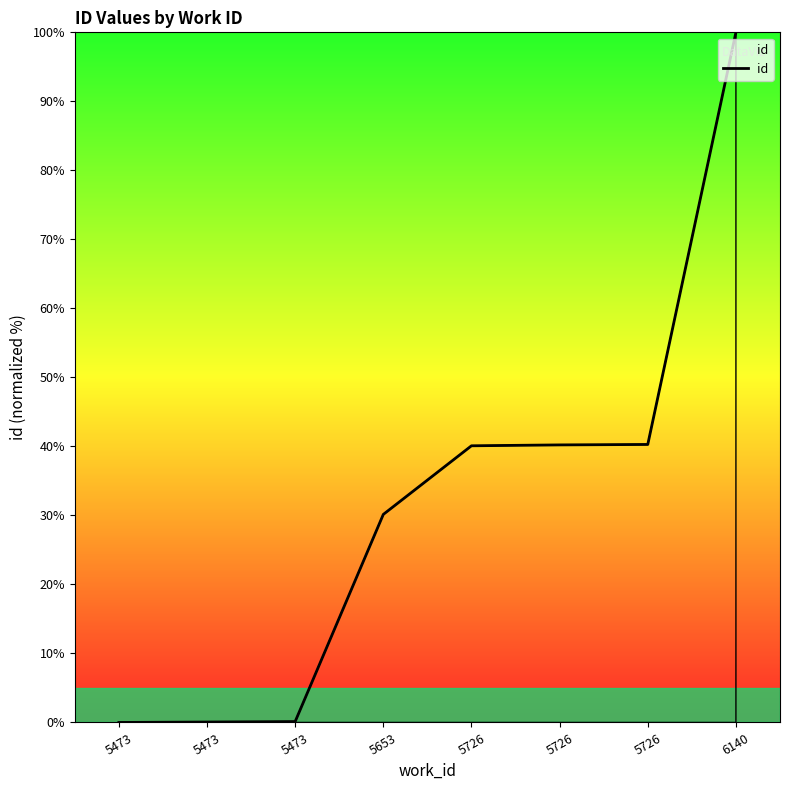

True or false: the data shows 0.1 at 5473.

True